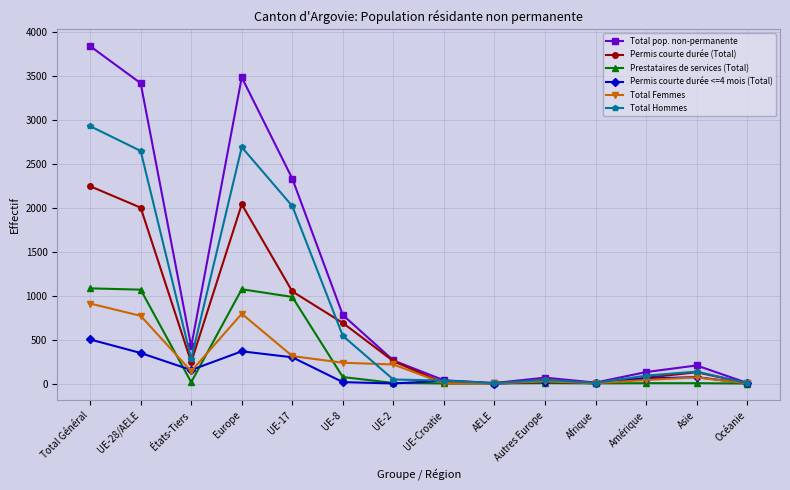

Where is the first local minimum for Permis courte durée <=4 mois (Total)?

États-Tiers